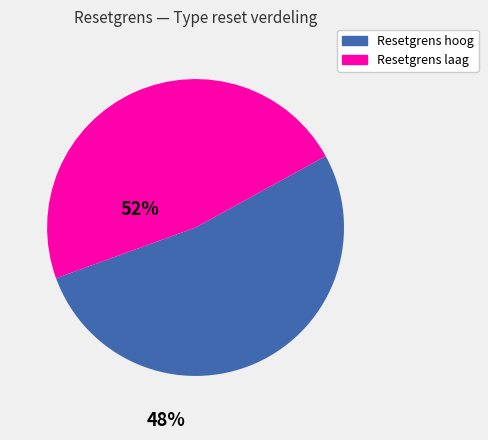

Is there any slice that represents more than half of the pie?

Yes